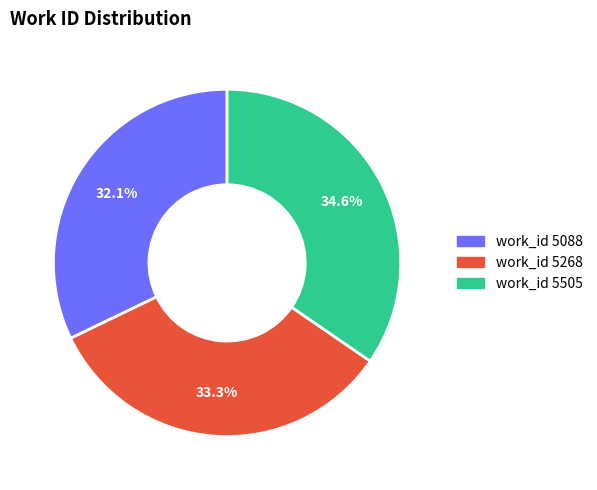

Does any single category account for the majority?

No